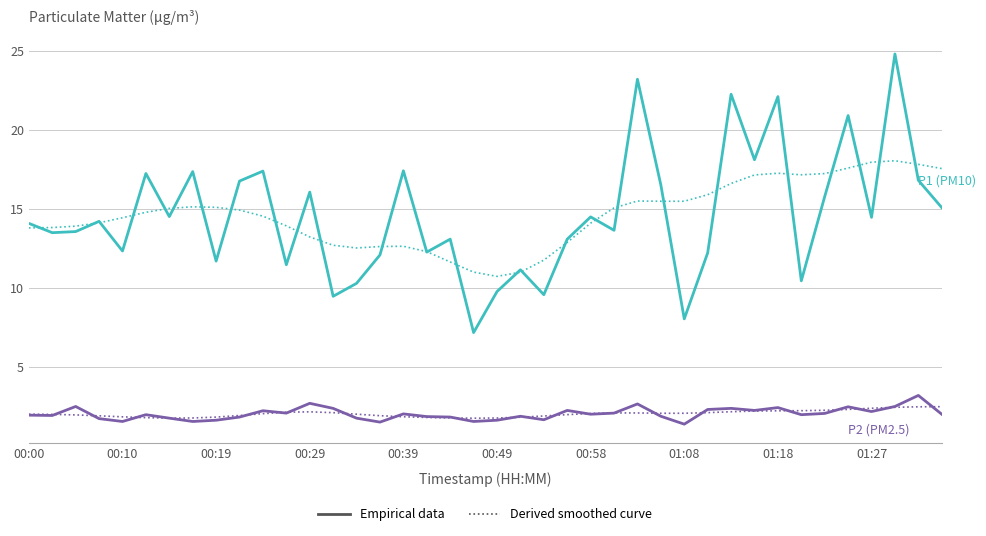

What is the greatest value displayed?

24.8